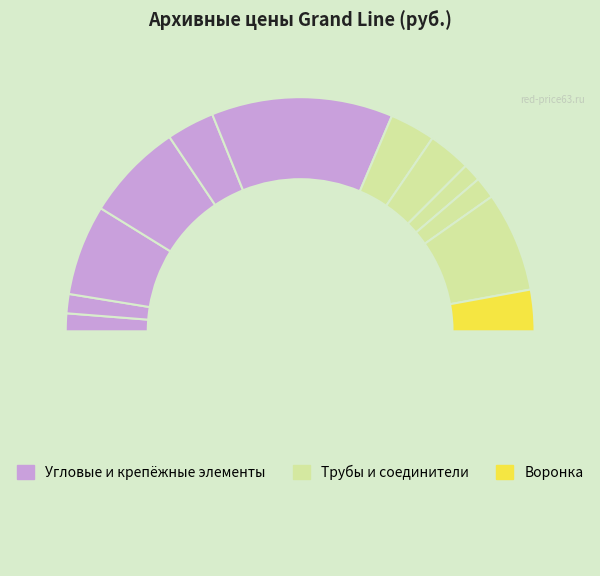

What is the largest slice in the pie chart?

Grand Line Угол желоба внешний 135°